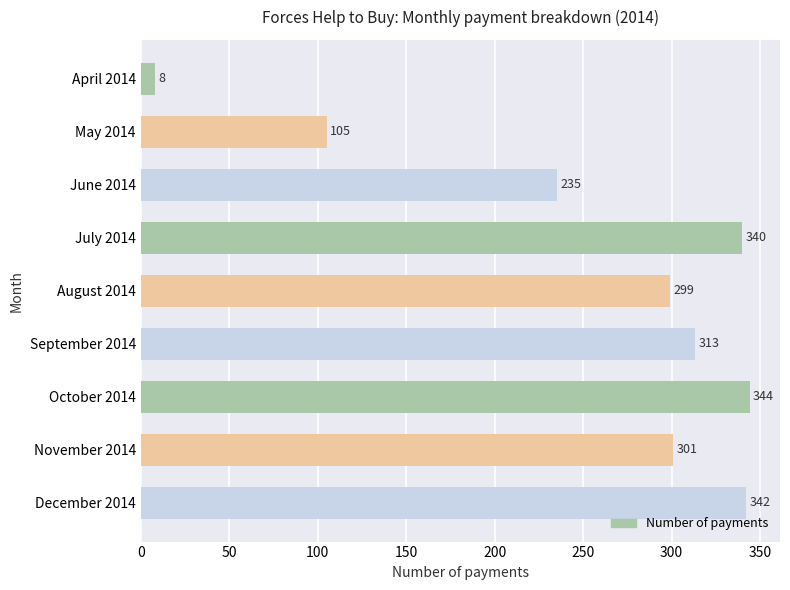

List the labels in order of value, largest first.

October 2014, December 2014, July 2014, September 2014, November 2014, August 2014, June 2014, May 2014, April 2014